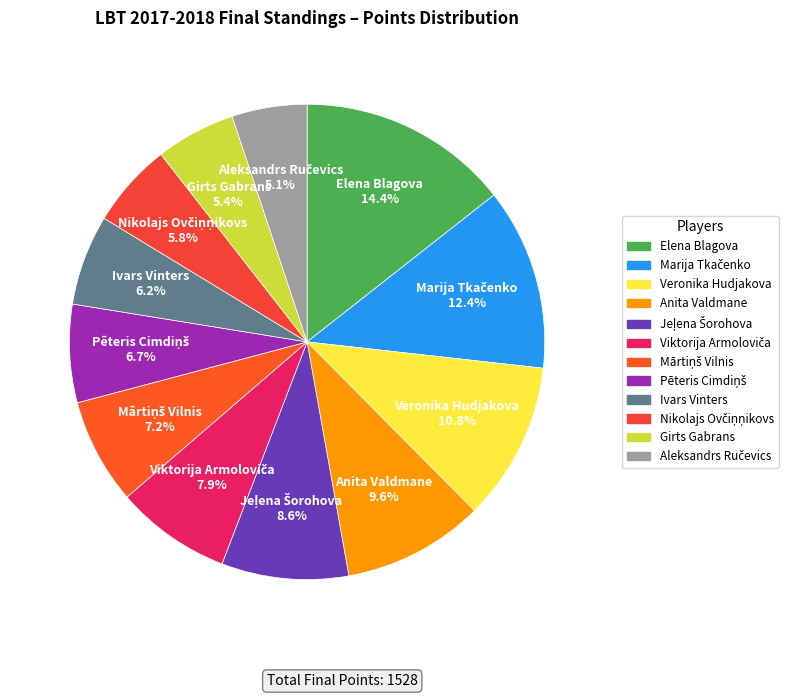

Between Ivars Vinters and Elena Blagova, which is larger?

Elena Blagova